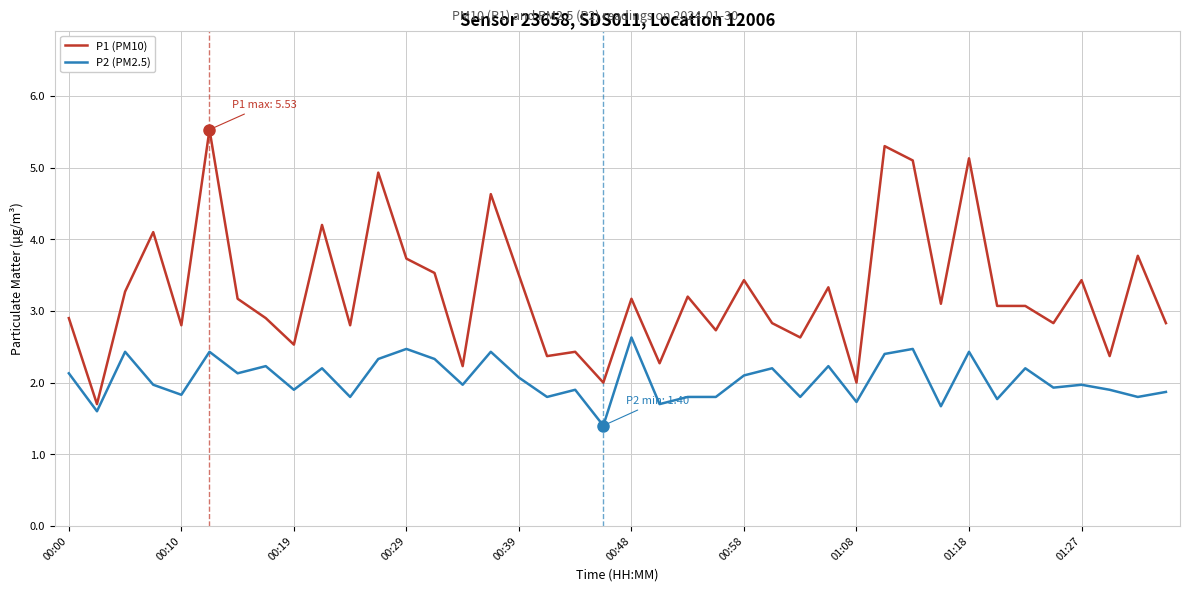

What is the difference between the maximum and minimum values in the P2 (PM2.5) series?

1.2